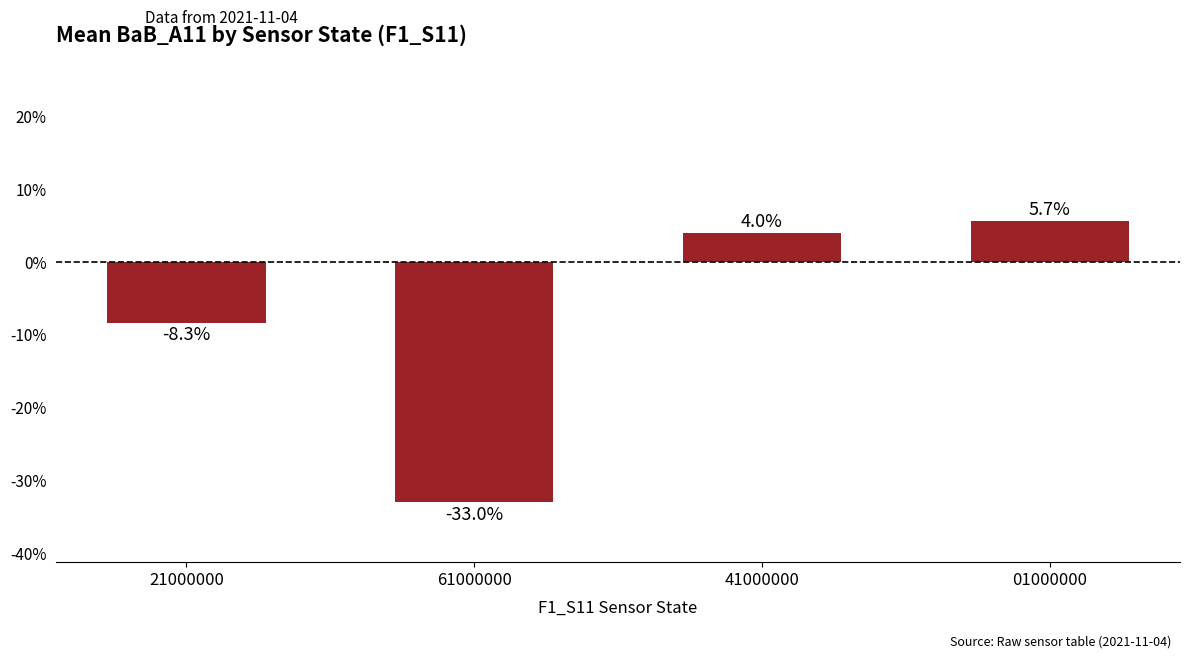

Reading right to left, extract all data points from this chart.

01000000=0.1	41000000=0.0	61000000=-0.3	21000000=-0.1